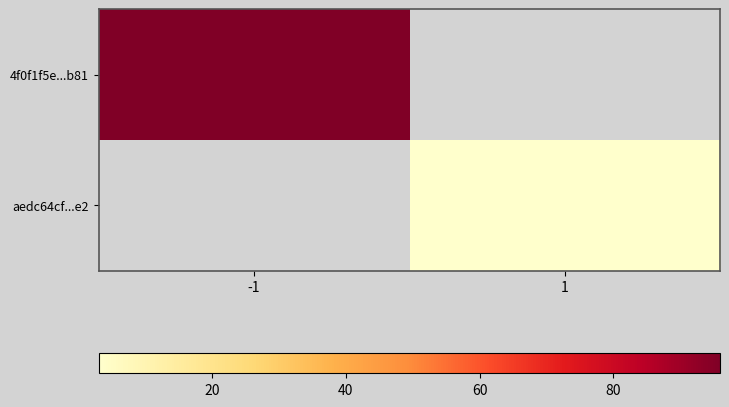

What is the minimum value shown in the chart?

3.0